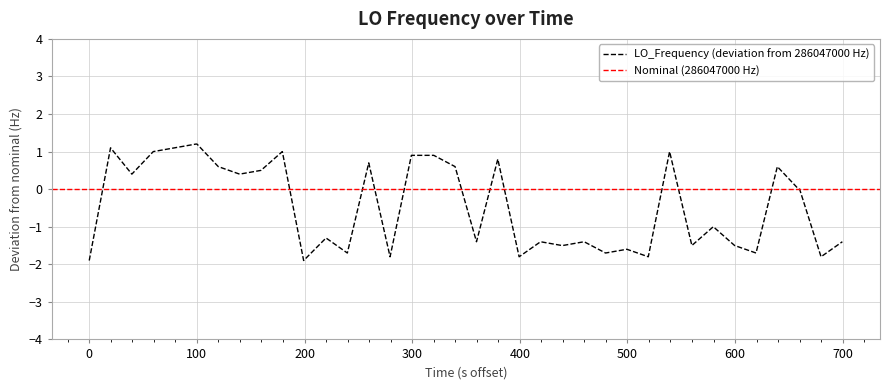

Does the chart display data point markers on the line(s)?

No